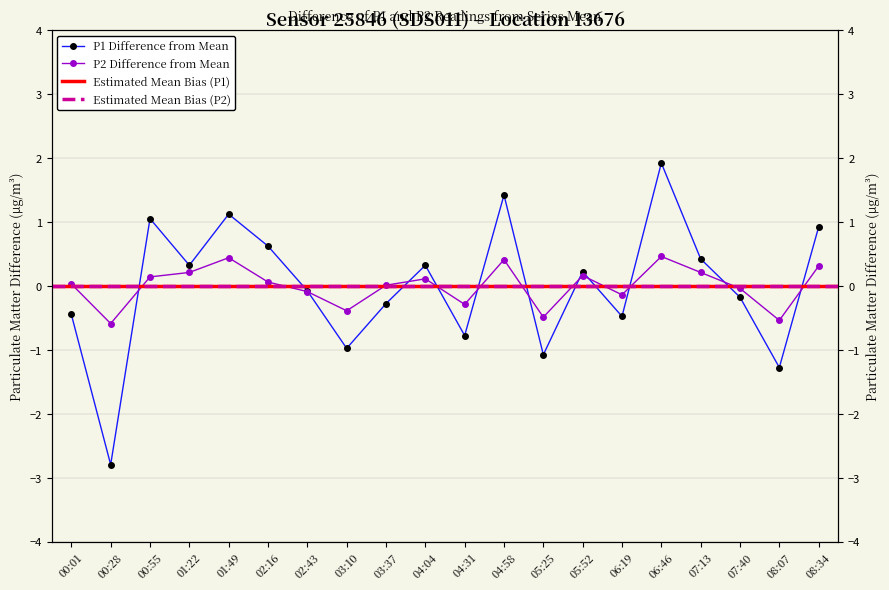

How many intersections are there between P1 and P2?

11